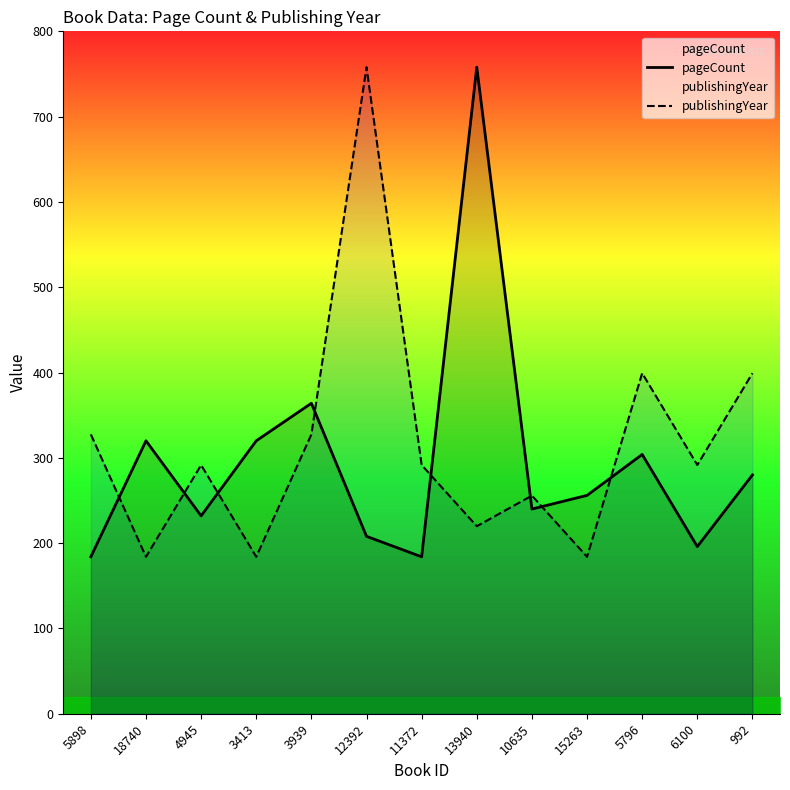

Read the publishingYear value at 3939.

327.5